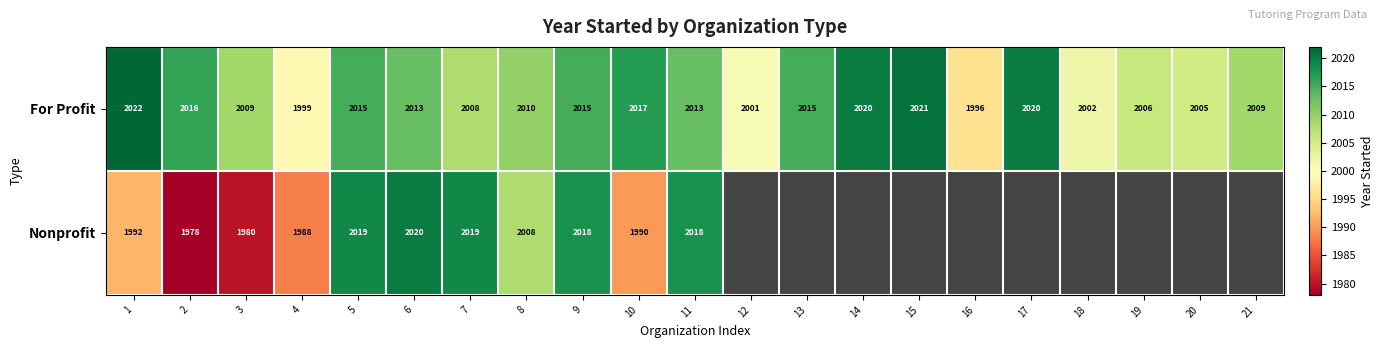

What value does the For Profit series have at 14?

2020